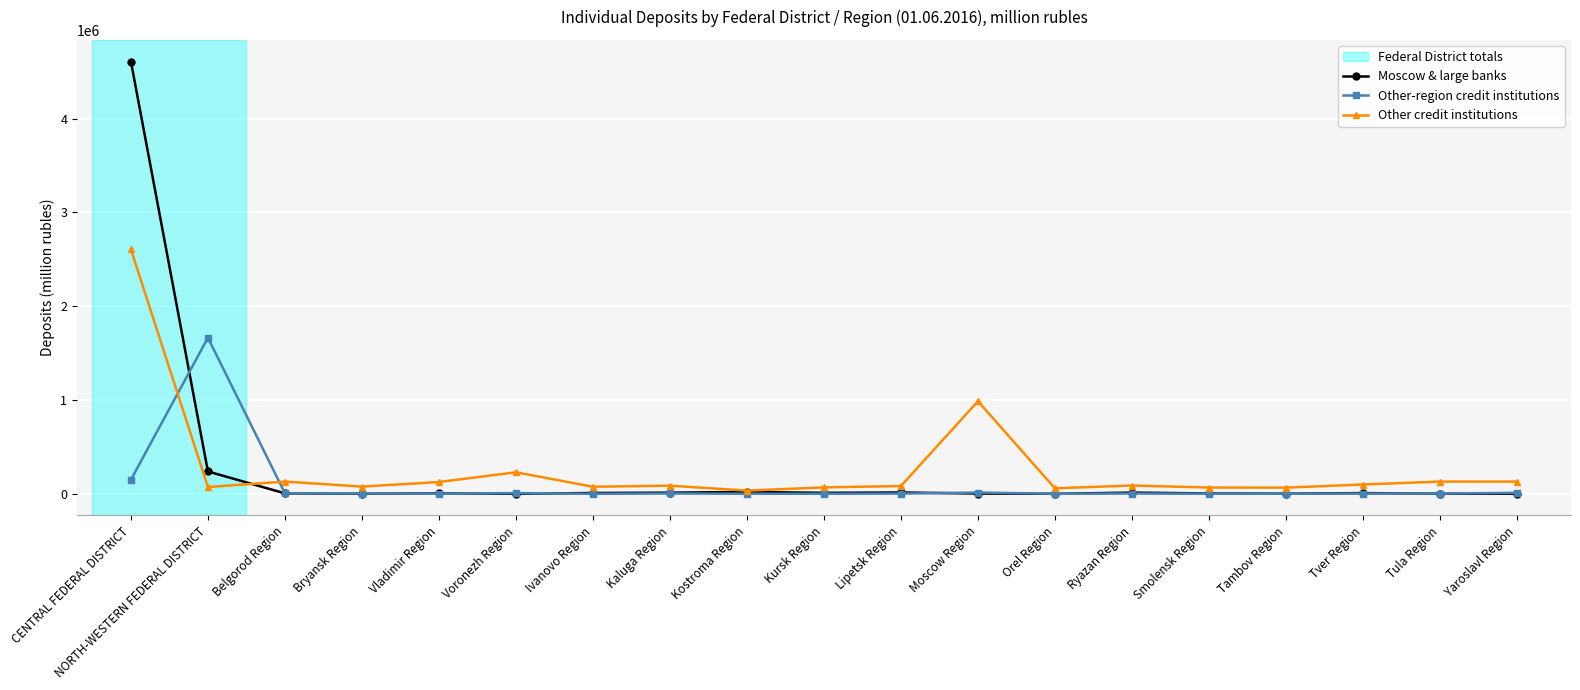

Count the number of categories in the chart.

19